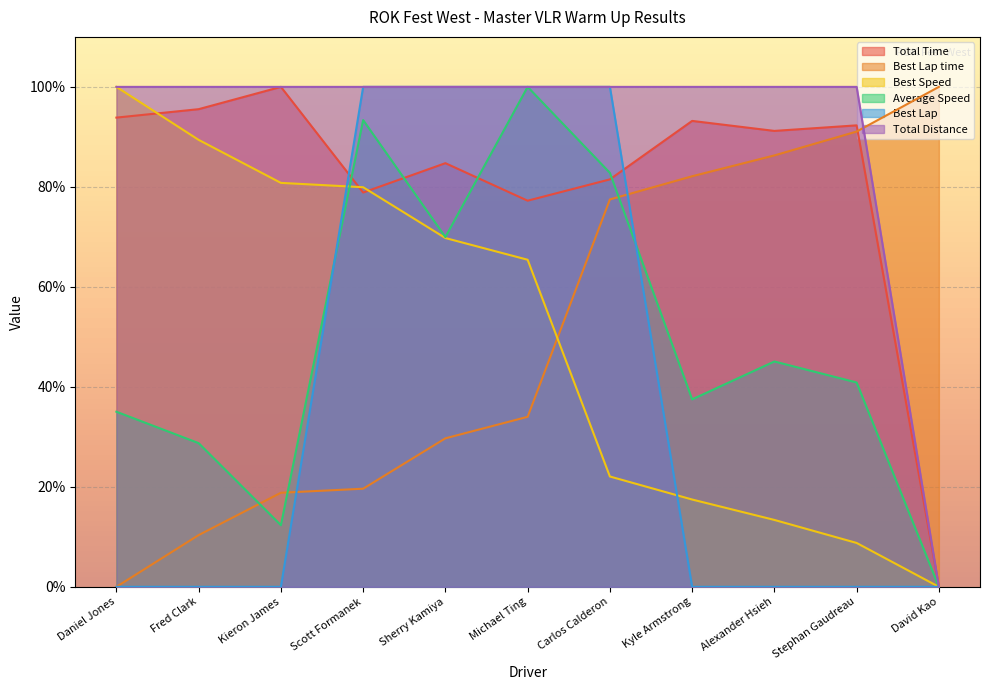

Is the value of Average Speed at Carlos Calderon greater than the value of Best Lap time at Kyle Armstrong?

Yes